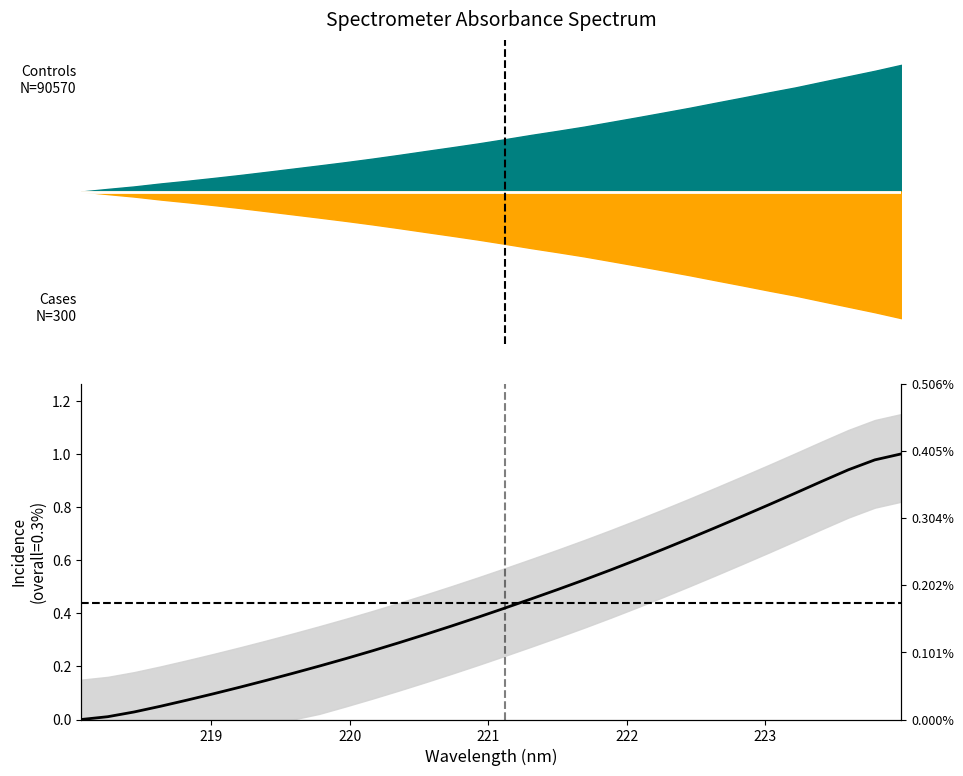

What is the difference between the maximum and minimum values?

1.0